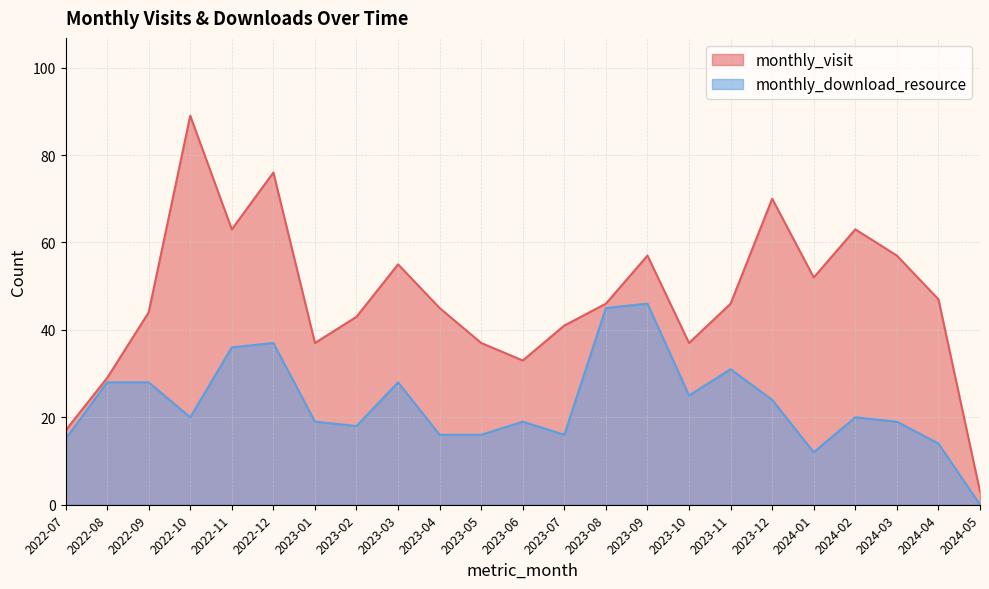

In monthly_visit, how many points are higher than both neighbors (excluding endpoints)?

6